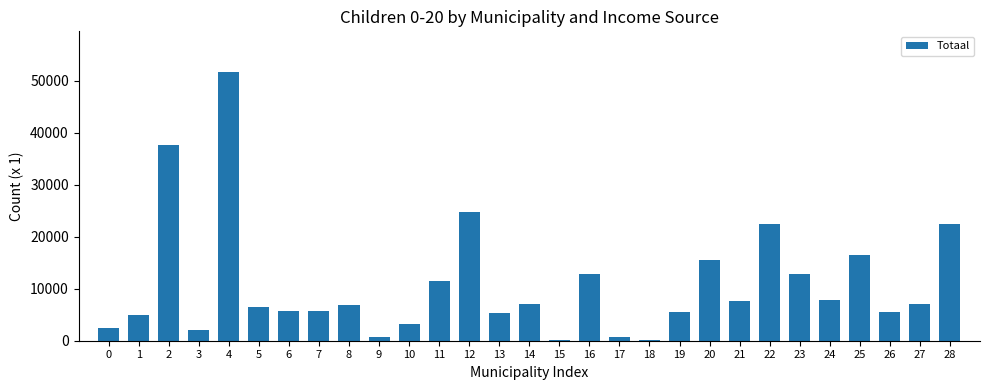

Count the number of categories in the chart.

29